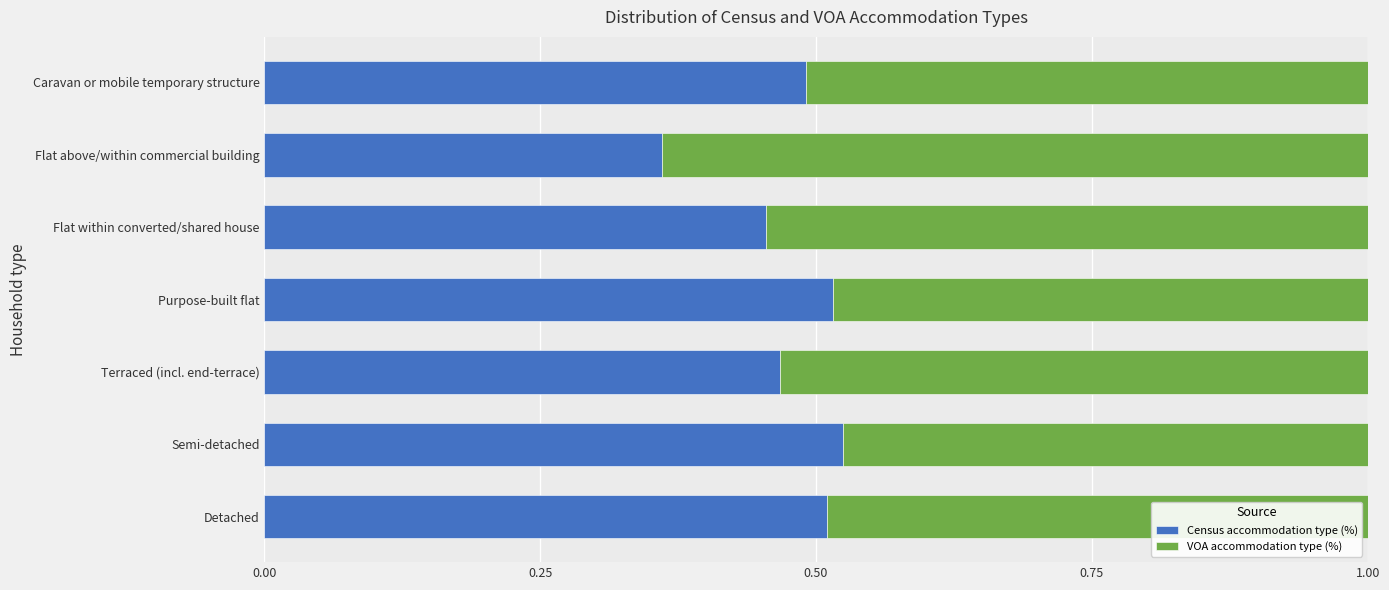

At which label does Census accommodation type (%) reach its minimum?

Flat above/within commercial building